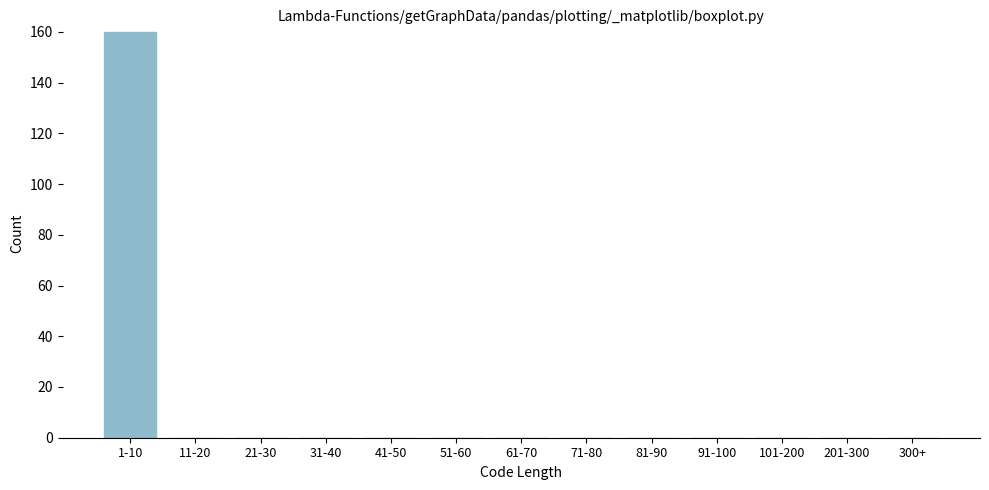

Reading right to left, what are all the values shown in this chart?

300+=0	201-300=0	101-200=0	91-100=0	81-90=0	71-80=0	61-70=0	51-60=0	41-50=0	31-40=0	21-30=0	11-20=0	1-10=160